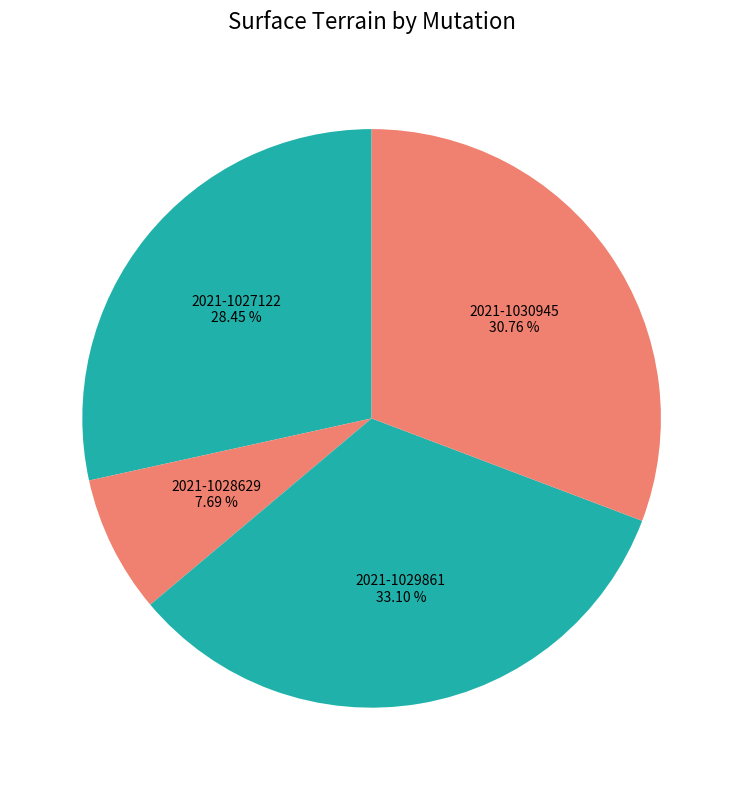

Count the number of slices in the pie.

4